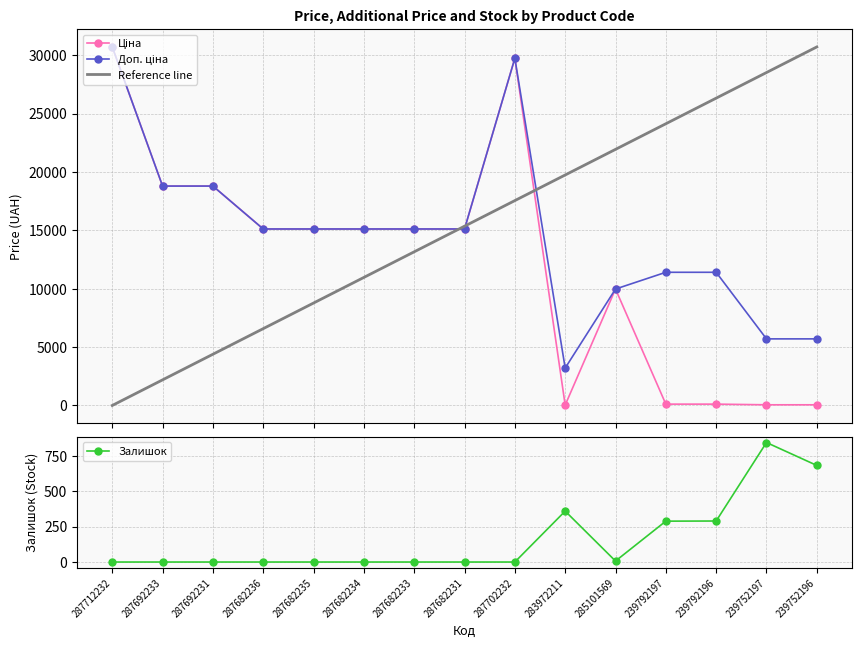

The value of Ціна at 239752196 is 57.0. True or false?

True